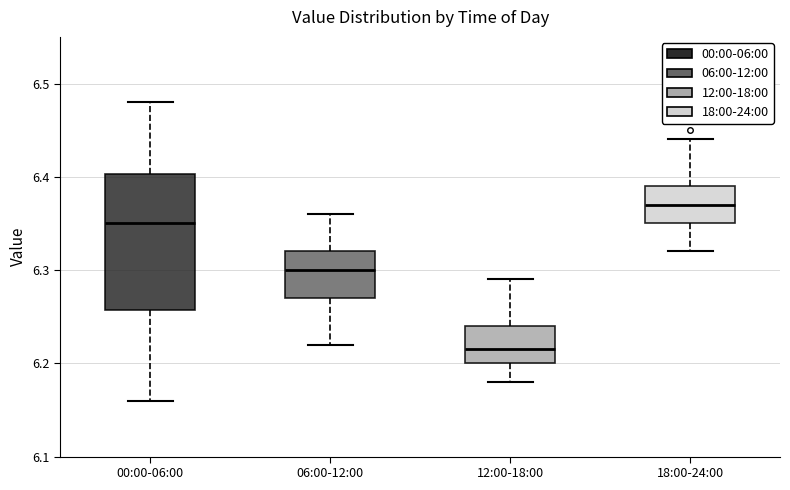

Where is the lower edge of the box for 12:00-18:00 on the y-axis? The values are not printed on the chart, so give them approximately, as read against the axis.

6.20